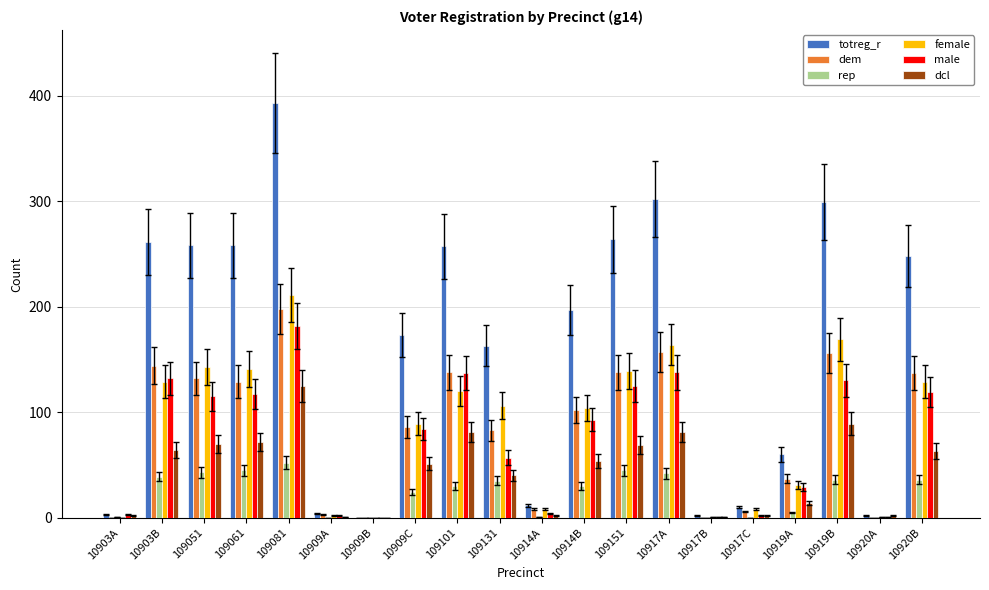

At which label does totreg_r first exceed 197?

10903B